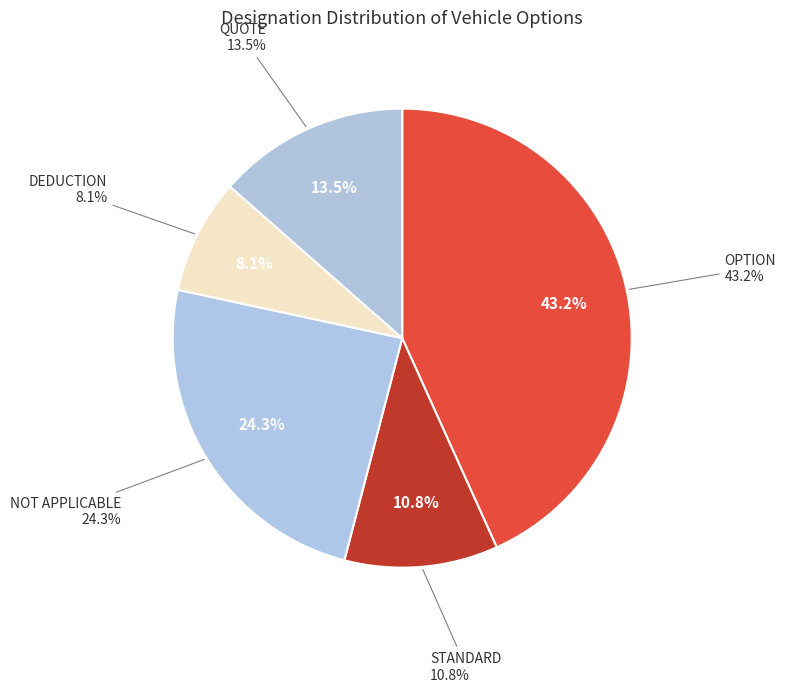

Which category has the biggest portion of the pie?

OPTION